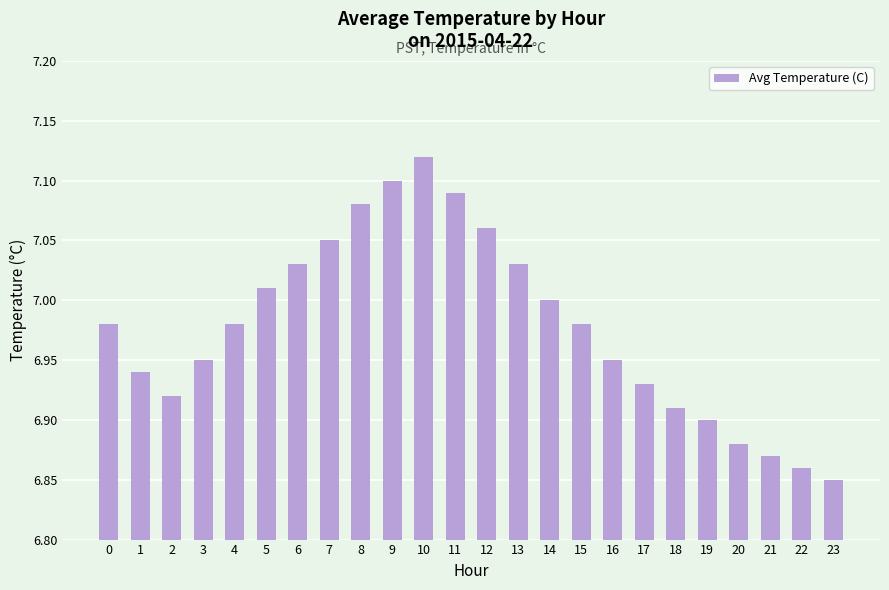

At which label is the value closest to 6?

23